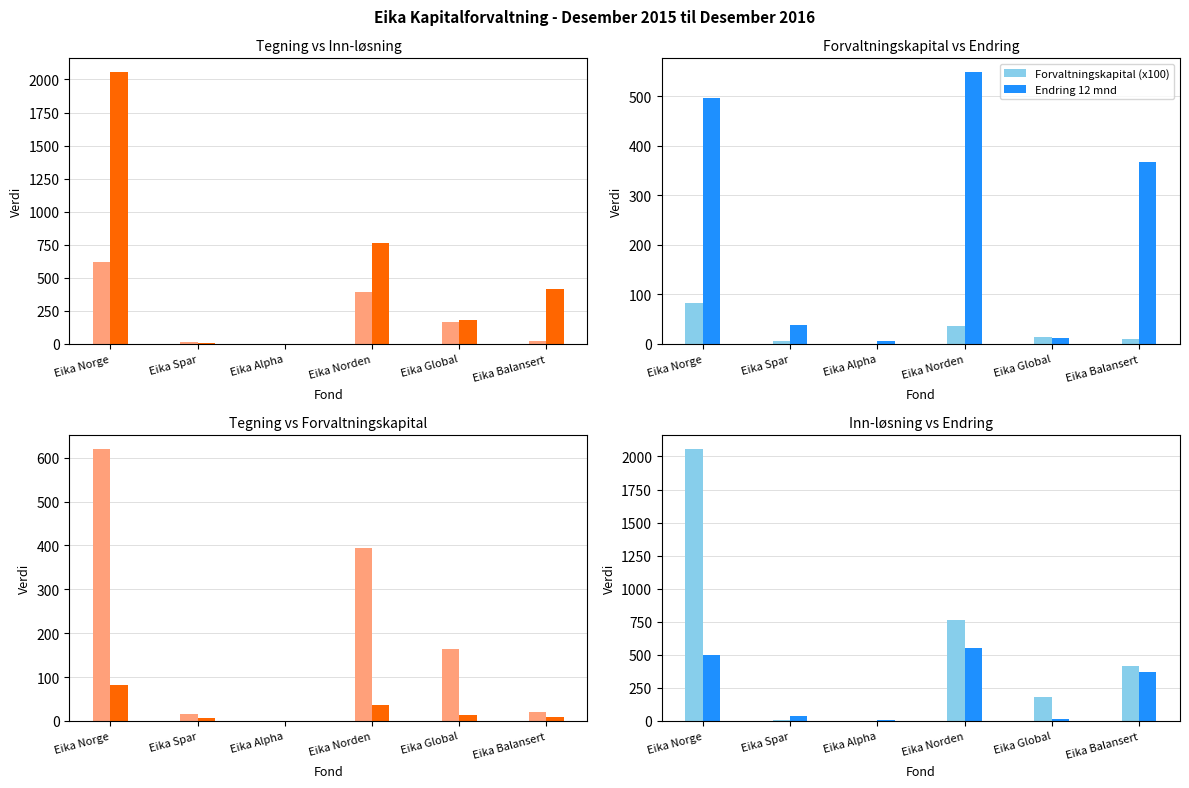

At which category is the sum across all series the highest?

Eika Norge